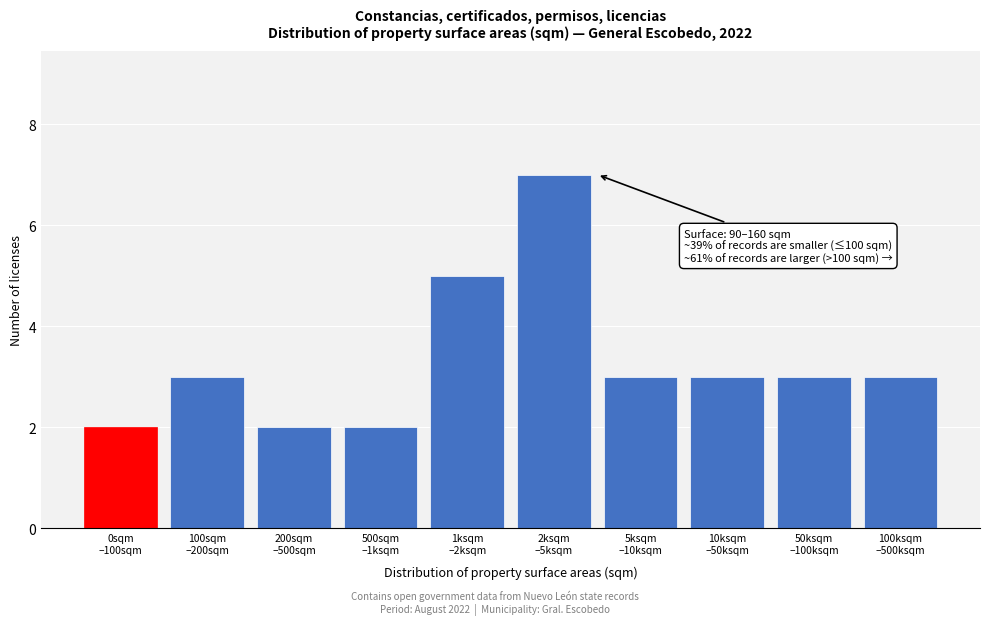

Reading left to right, list all the values displayed in this chart.

2	3	2	2	5	7	3	3	3	3